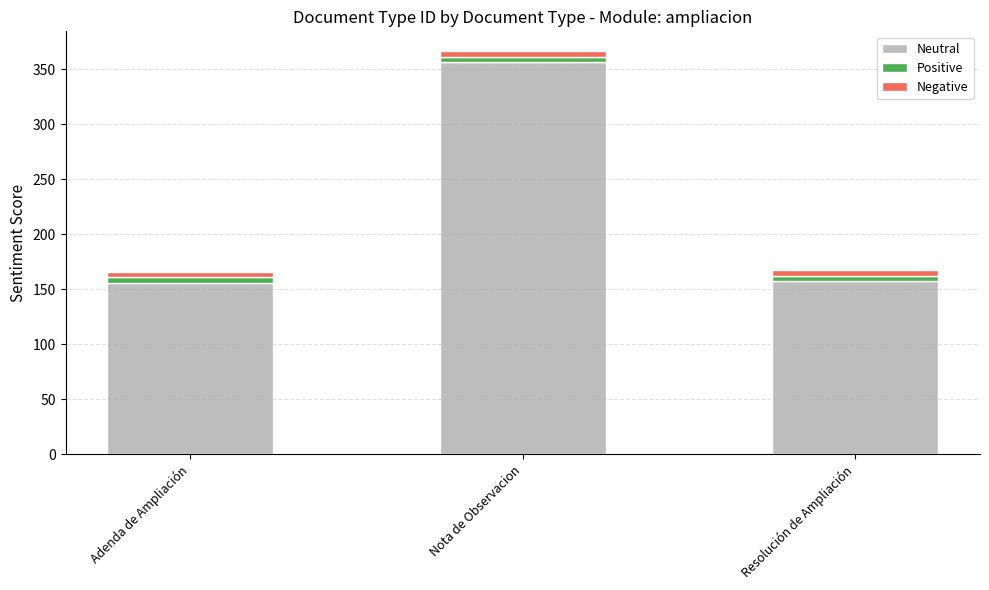

What is the approximate value of Neutral at Adenda de Ampliación?

156